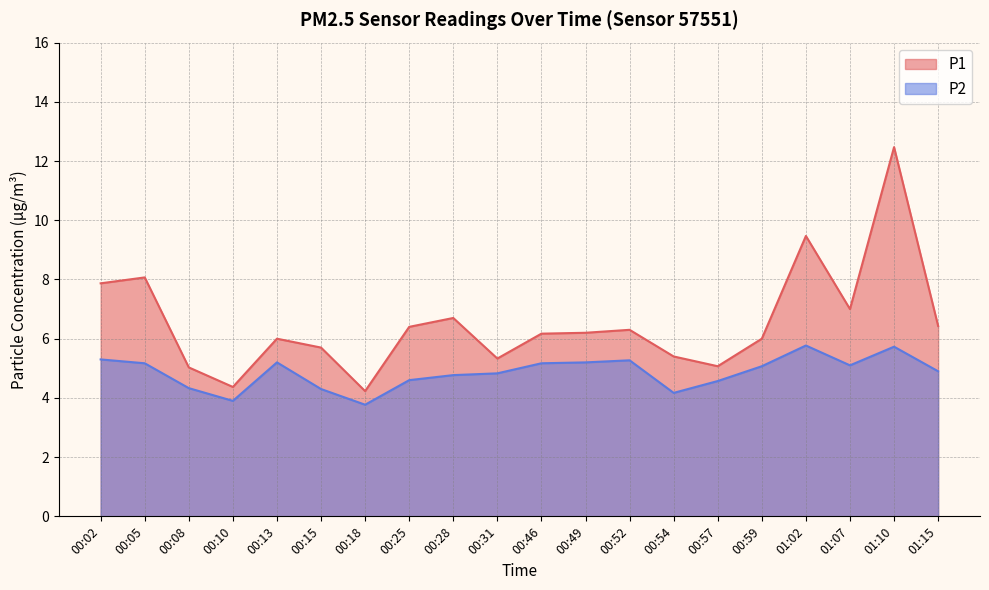

What is the average value of the P2 series?

4.9